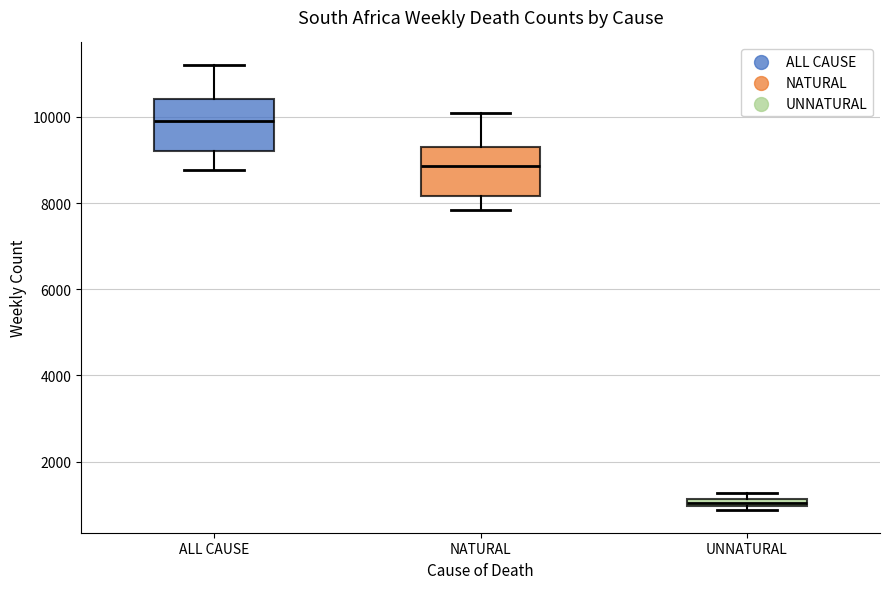

Where is the lower edge of the box for UNNATURAL on the y-axis? The values are not printed on the chart, so give them approximately, as read against the axis.

1000